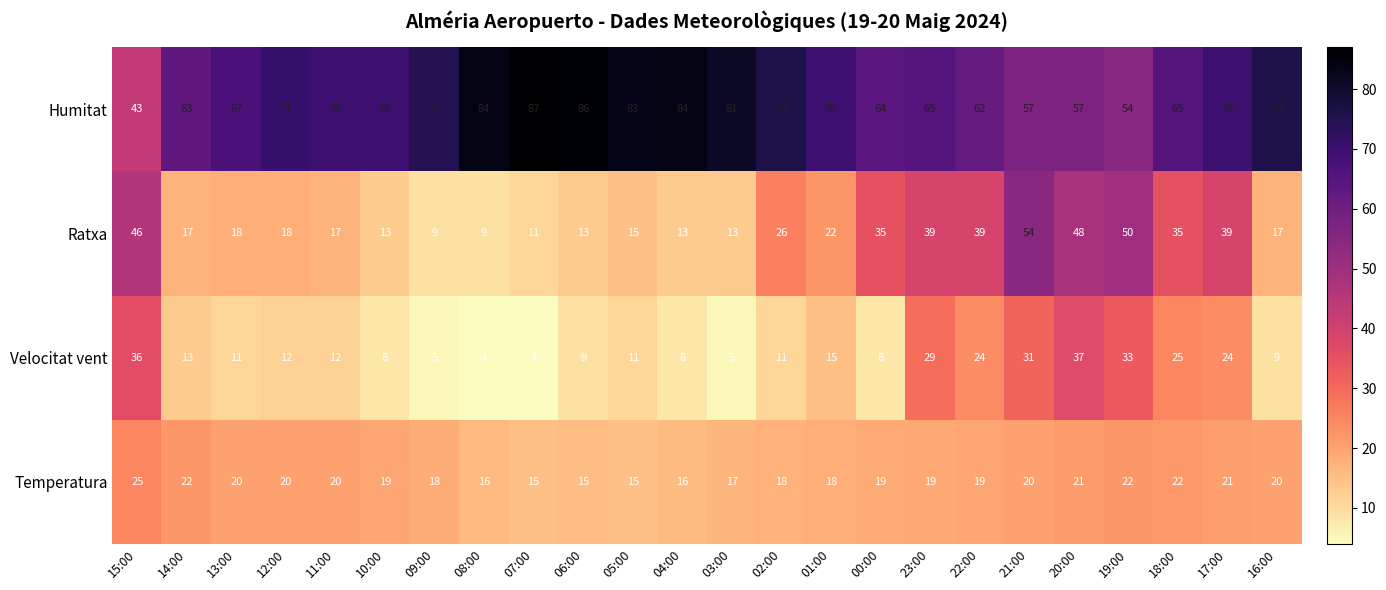

Between 13:00 and 17:00, which series saw the biggest shift?

Ratxa